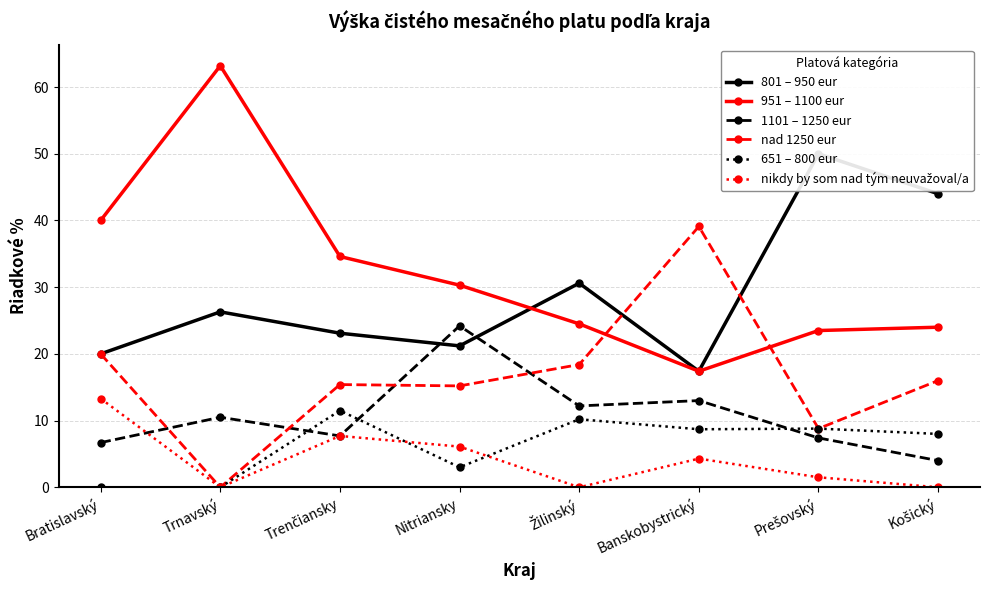

At which category does nad 1250 eur reach its first local valley?

Trnavský